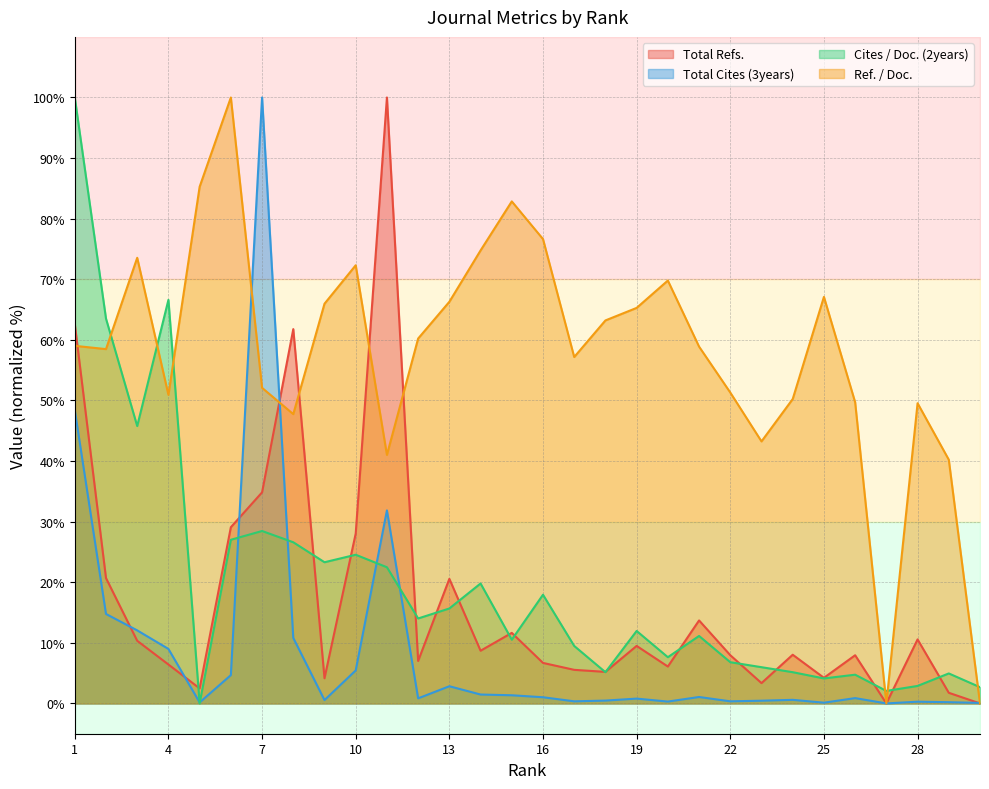

At 30, list the series in order from largest to smallest.

Cites / Doc. (2years), Total Cites (3years), Total Refs., Ref. / Doc.